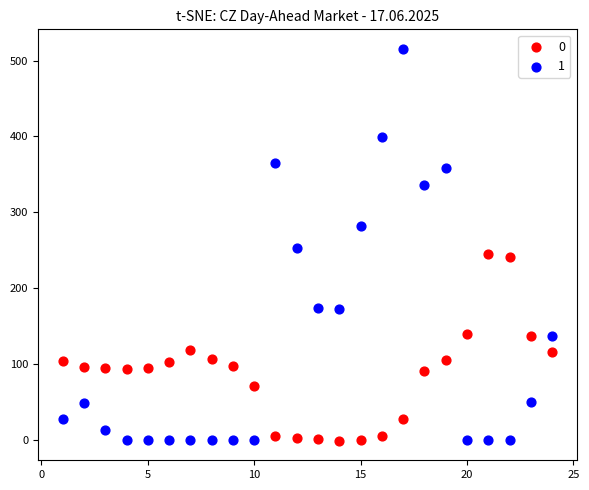

Which series has the largest Y range (max minus min)?

1